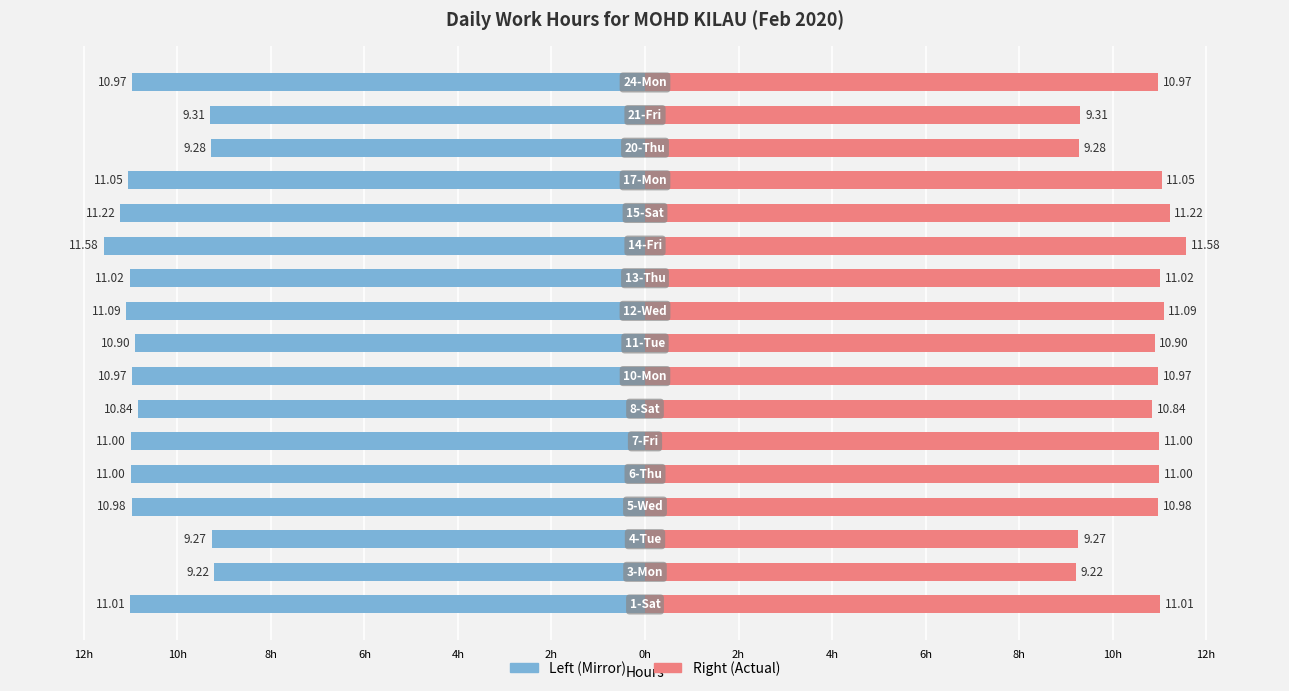

How many categories are shown in the chart?

17